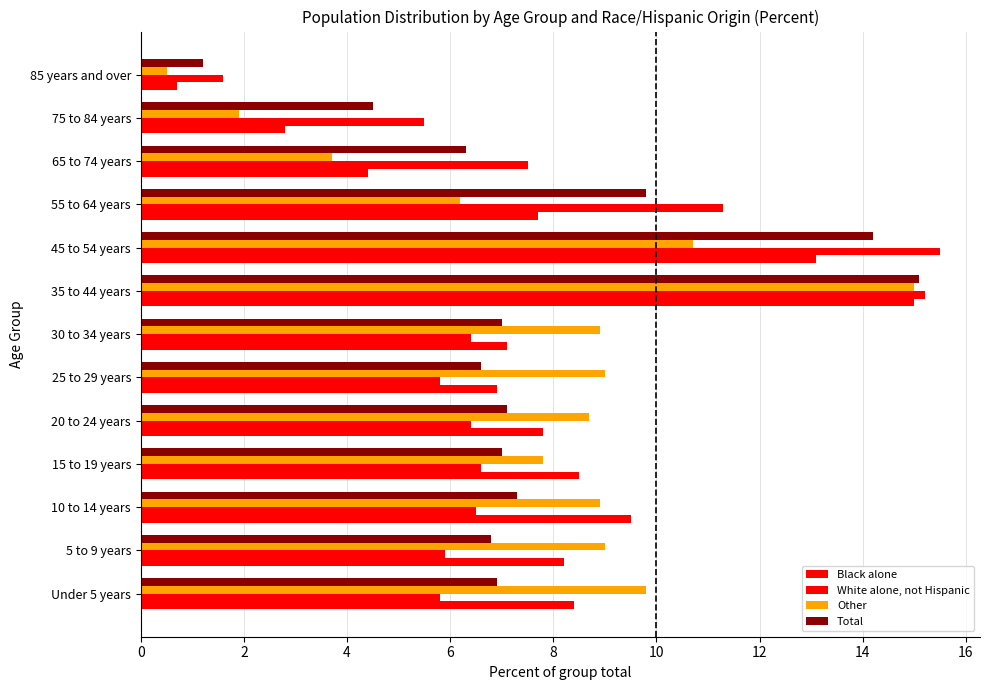

How many categories are shown in the chart?

13